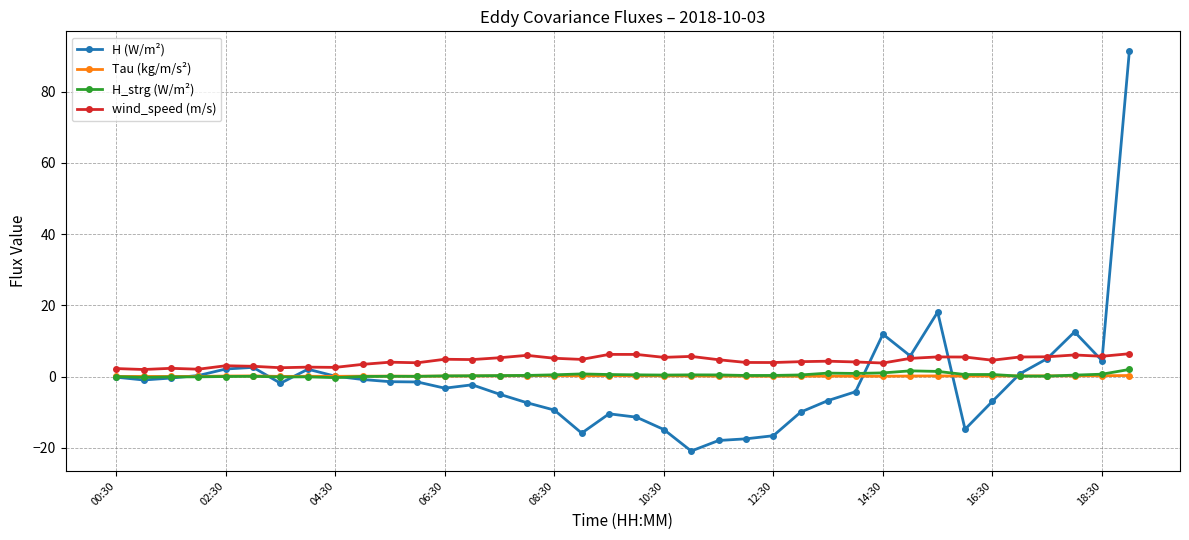

How many data points does each series have?

38